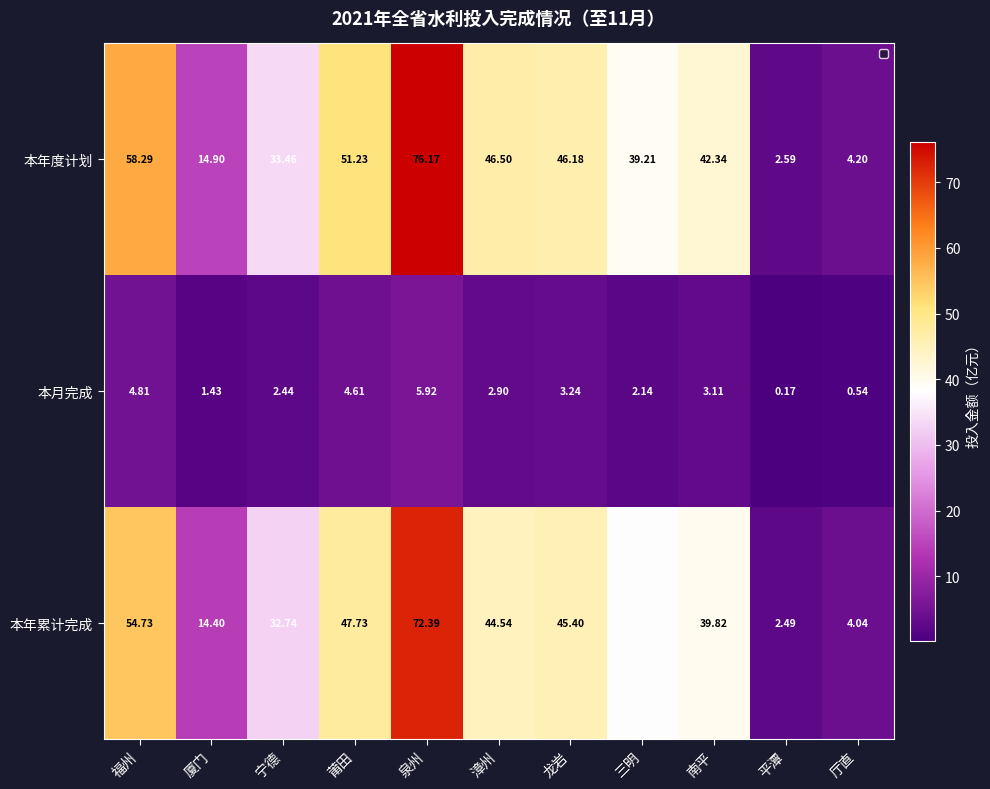

Where is 本年度计划 nearest to the value 39?

三明